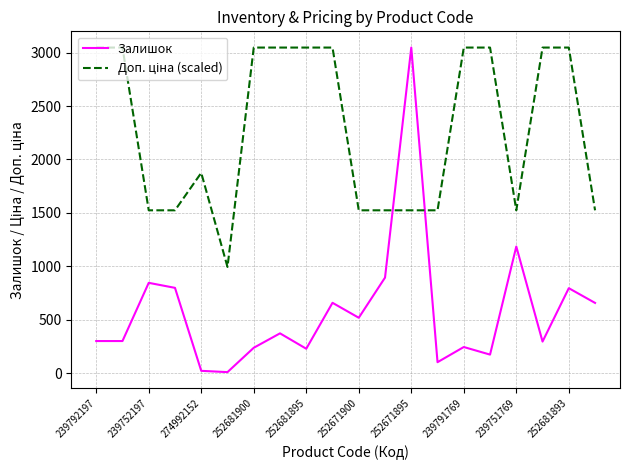

Which series has the widest spread of values?

Залишок